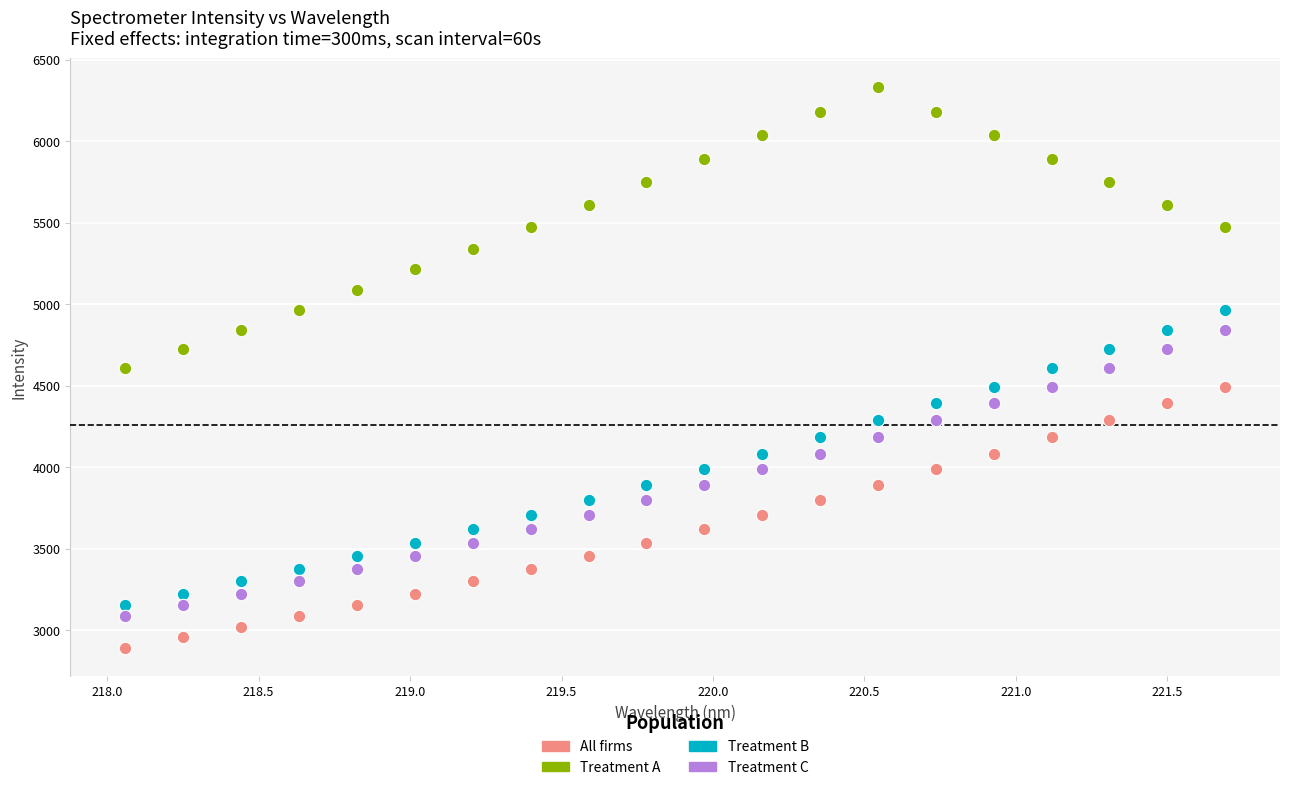

What are all the series names shown in the legend?

All firms, Treatment A, Treatment B, Treatment C